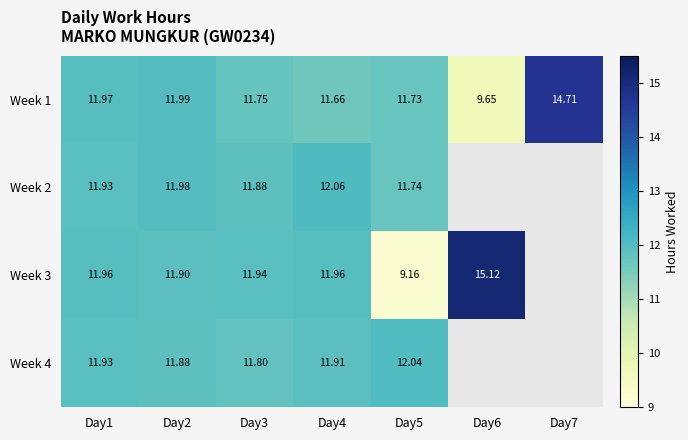

Is it true that Week 4 equals 11.8 at Day3?

True